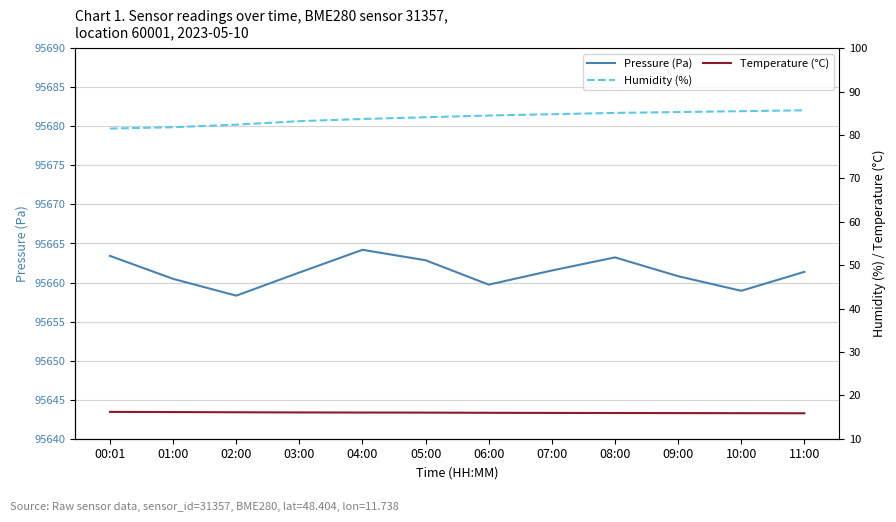

The Humidity (%) series shows 85.1 at 08:00. True or false?

True